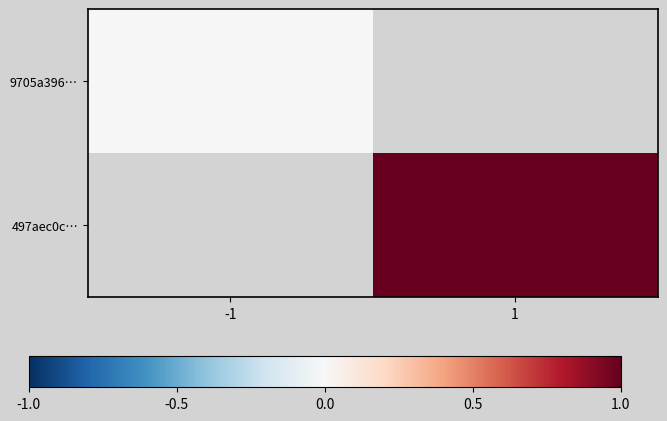

Which category has the highest value across all series?

1